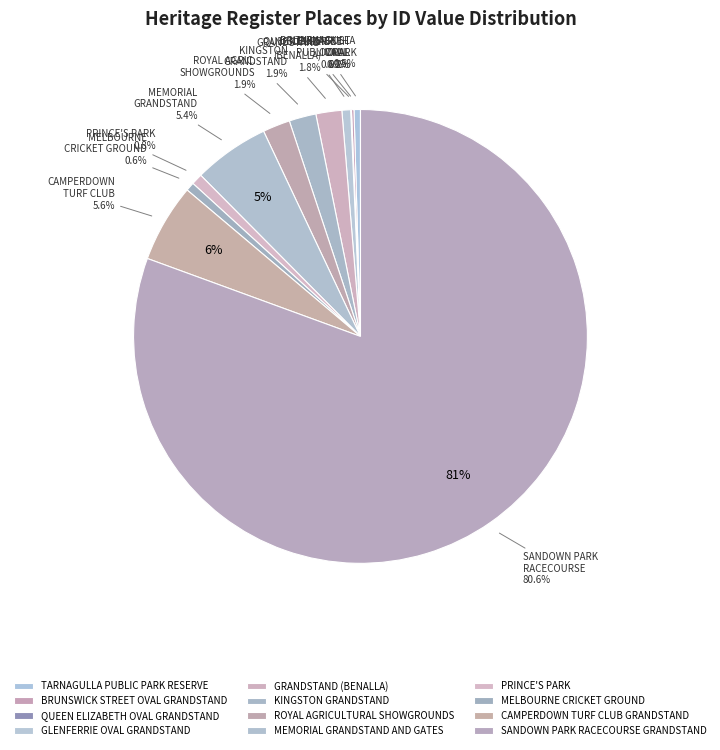

To the nearest percent, what percentage of the pie is GLENFERRIE OVAL GRANDSTAND?

1%